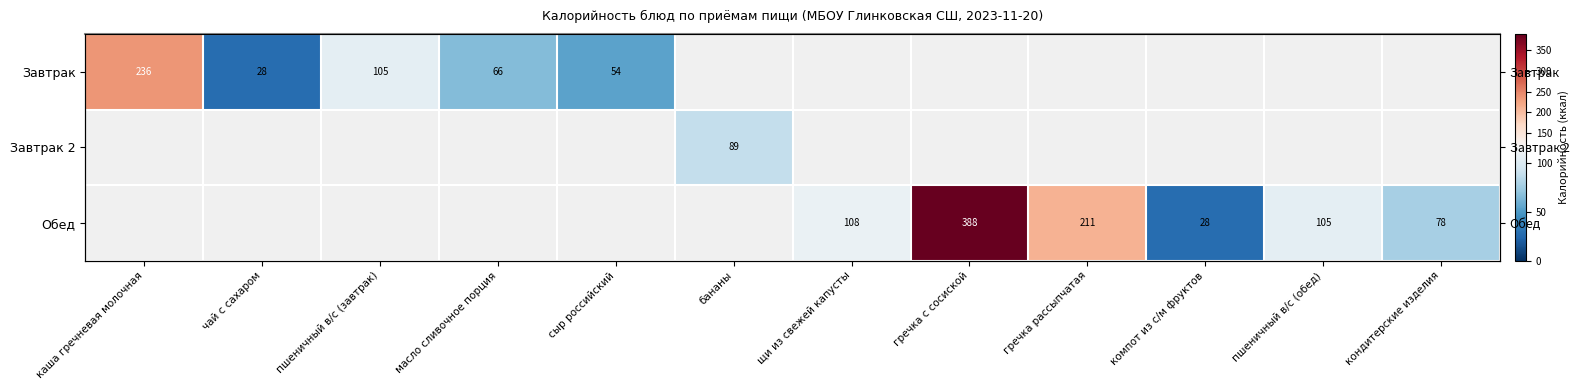

What is the maximum value shown in the chart?

387.8